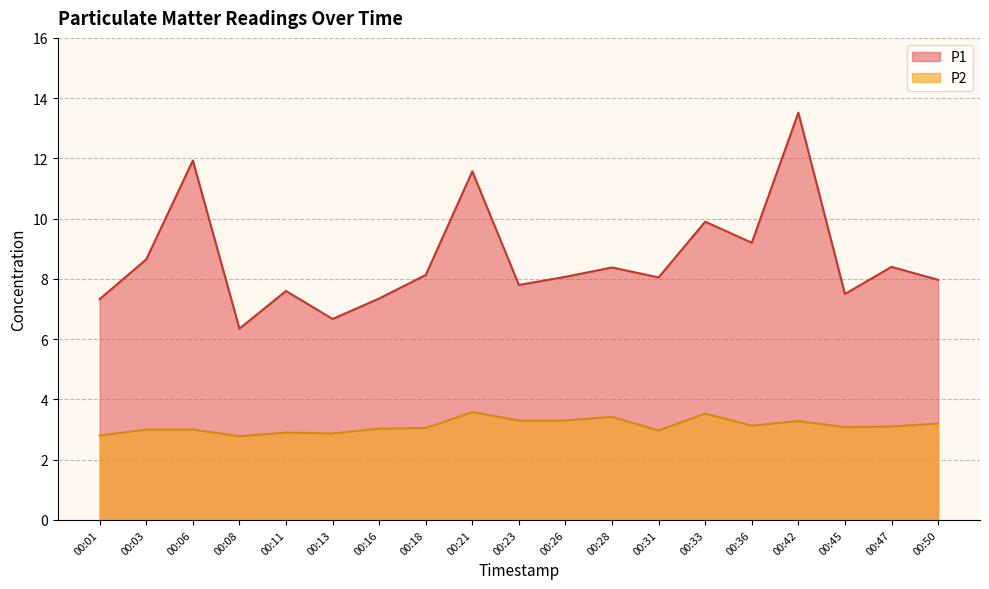

How many values in the P1 series exceed 8?

11